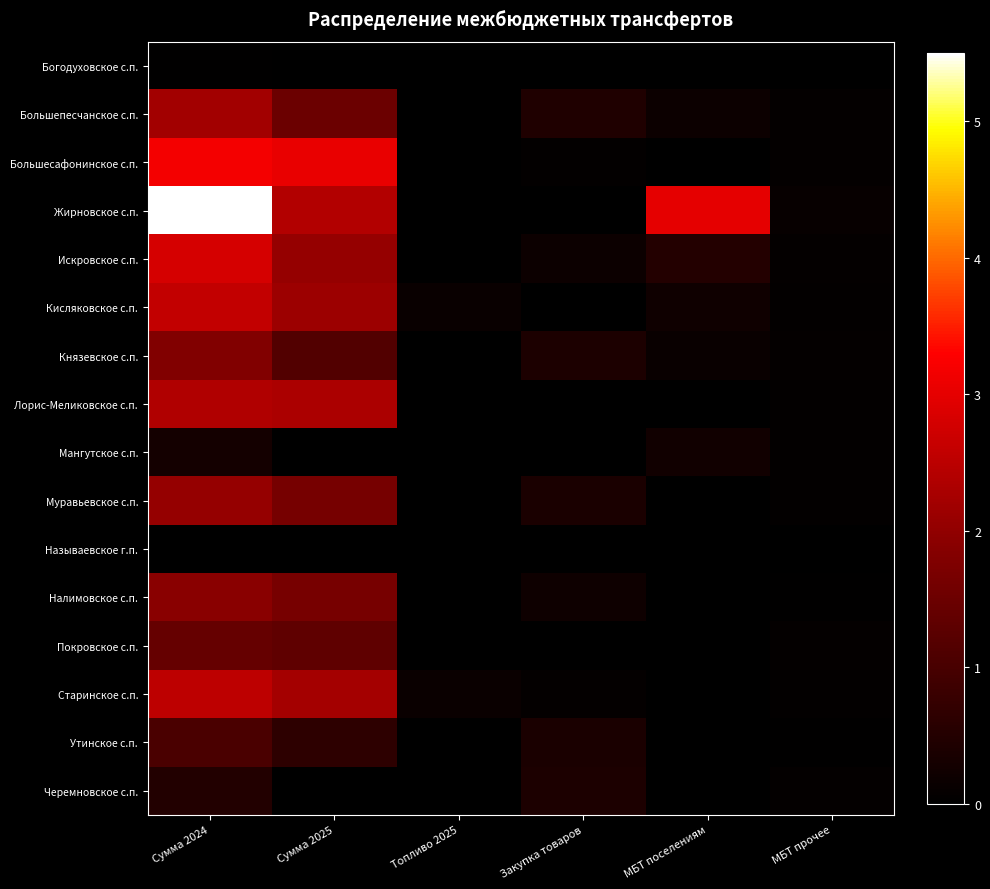

Which series has the largest range (max minus min)?

Жирновское с.п.